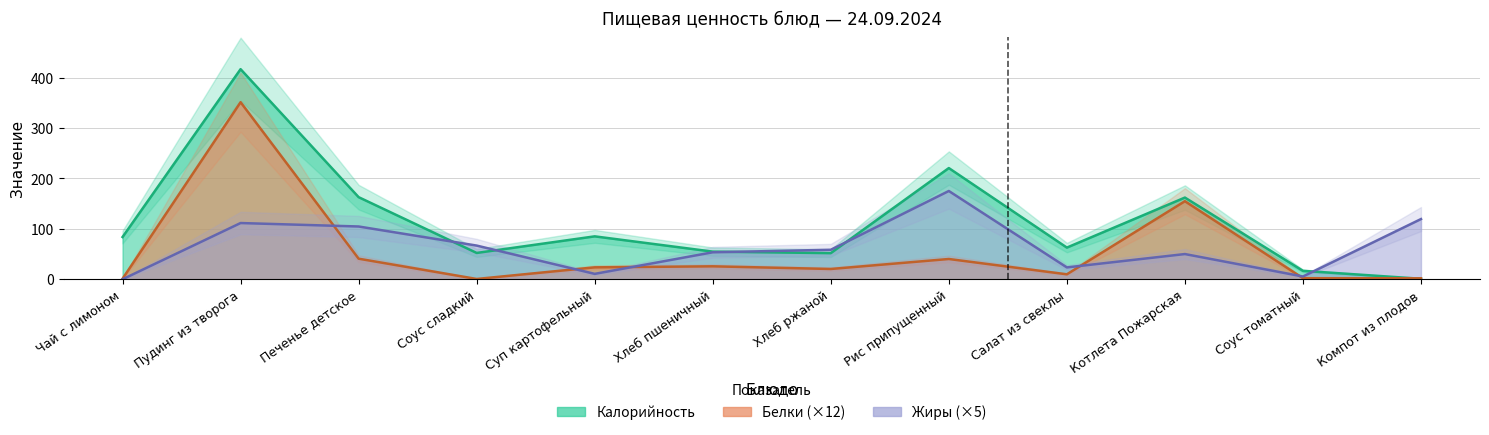

At which category is the sum across all series the highest?

Пудинг из творога